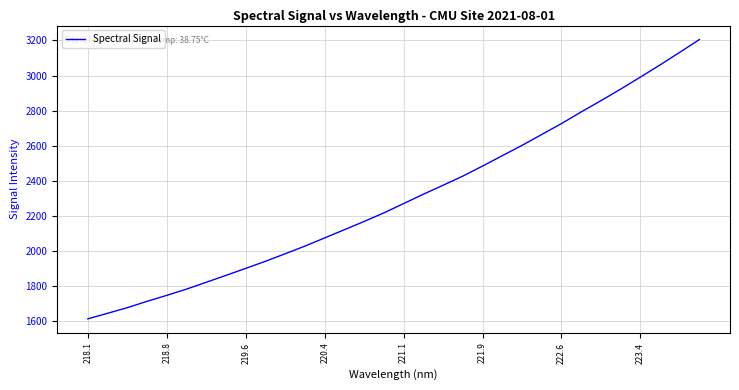

What is the greatest value displayed?

3205.2